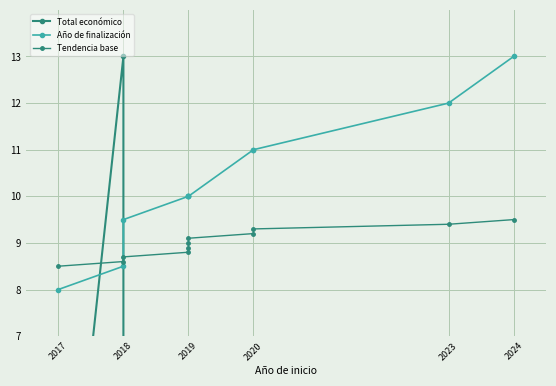

The Total económico series shows 1.0 at 2024. True or false?

True